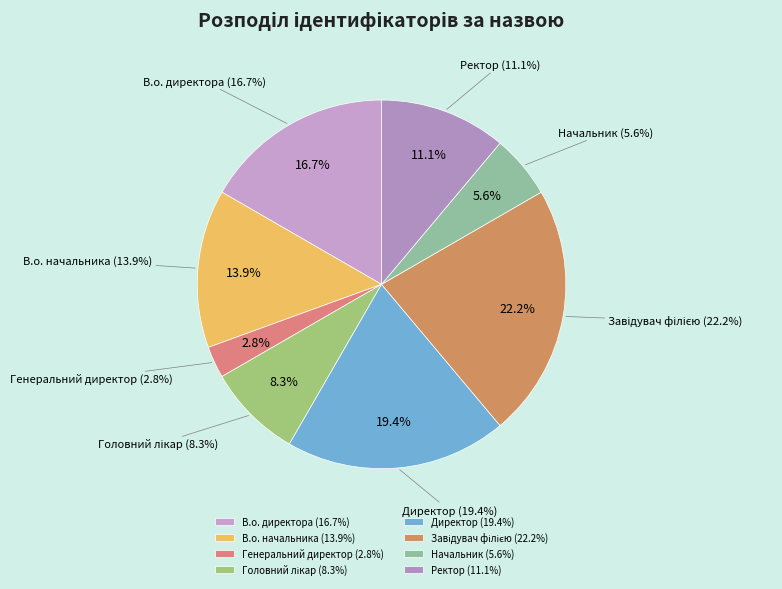

The Головний лікар slice represents 8% of the pie. True or false?

True